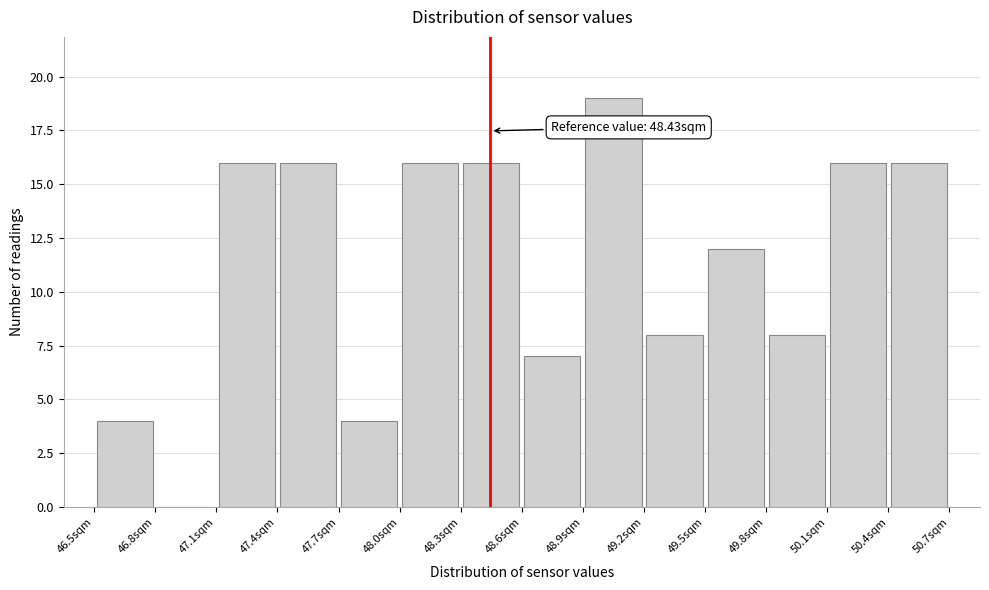

Over which range of the x-axis is the bar tallest?

48.90 to 49.20